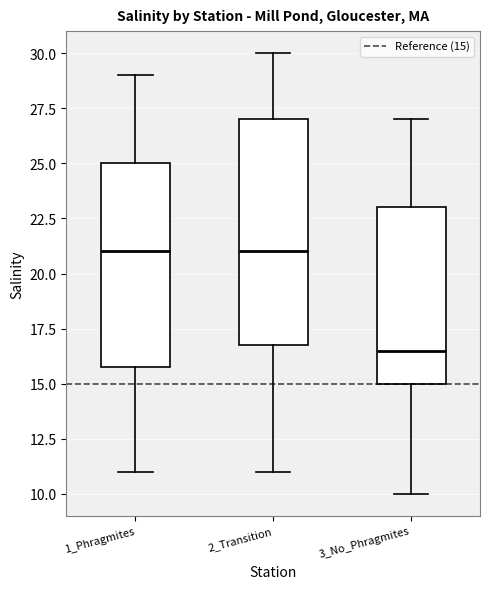

Which box is the tallest, from its lower edge to its upper edge?

2_Transition